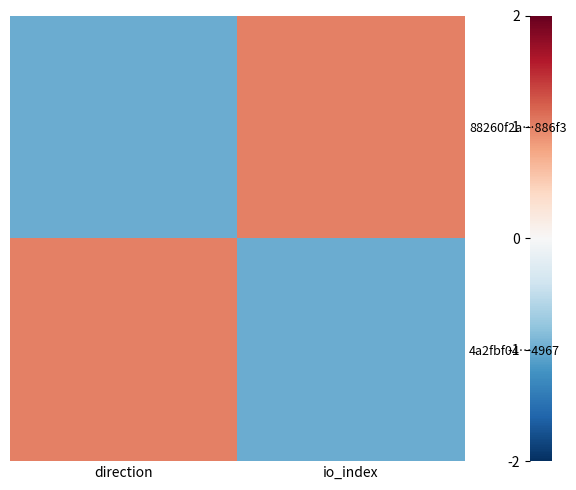

At how many categories does at least one series exceed 0?

2